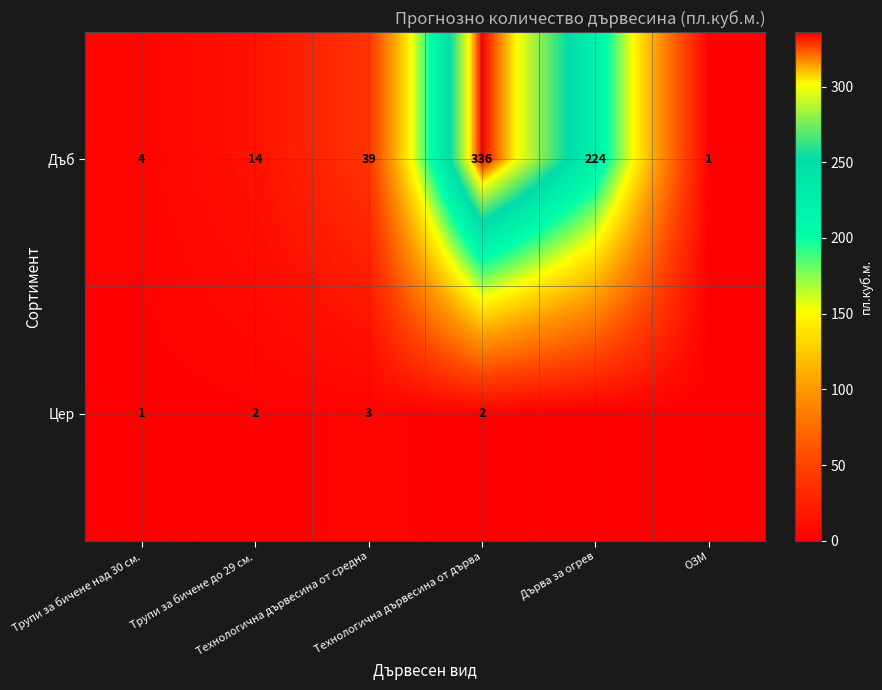

What is the maximum value for Дъб?

336